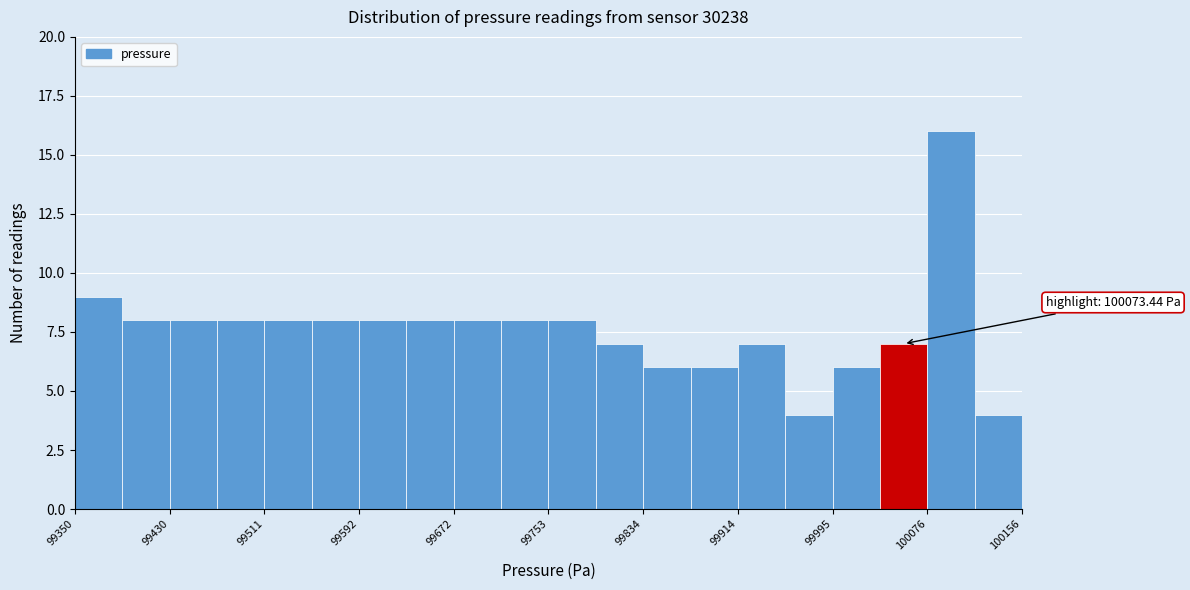

Over which range of the x-axis is the bar tallest?

100080 to 100120